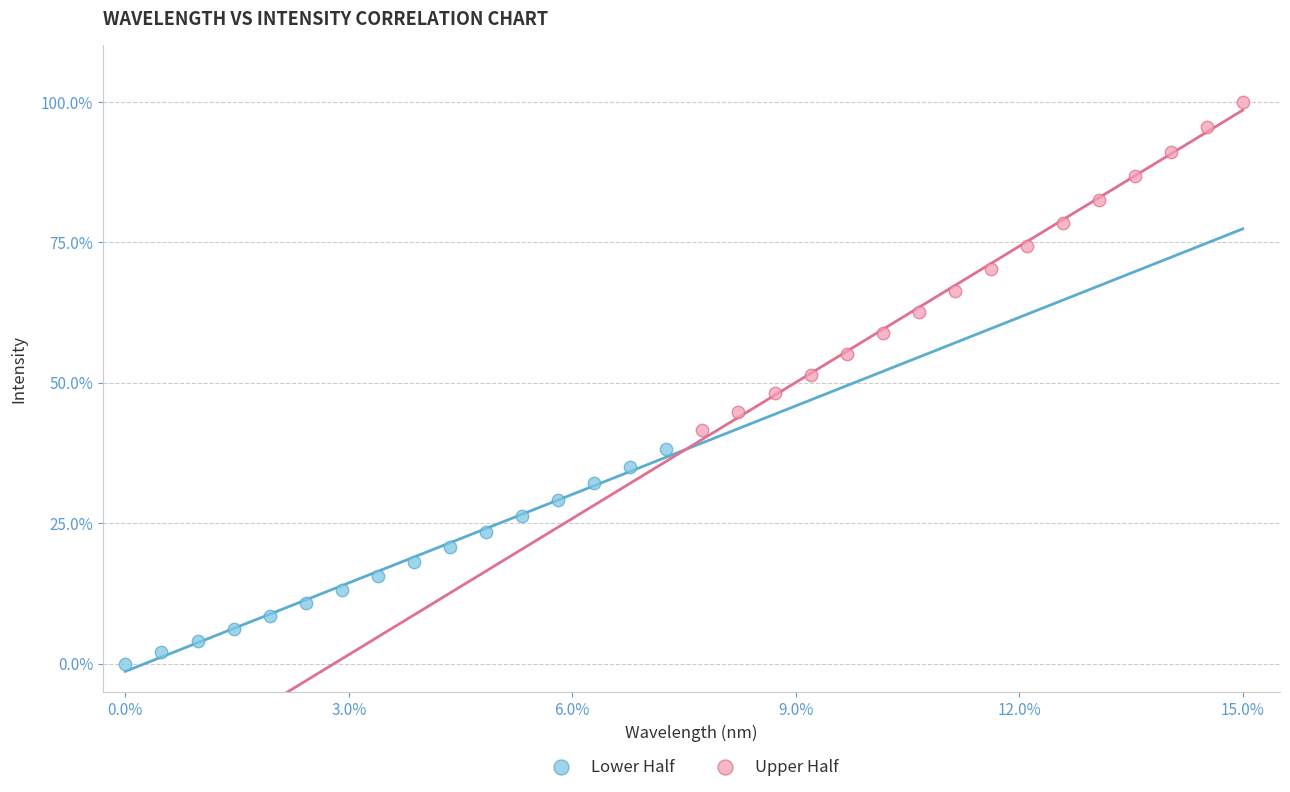

Which series reaches the maximum Y coordinate?

Upper Half